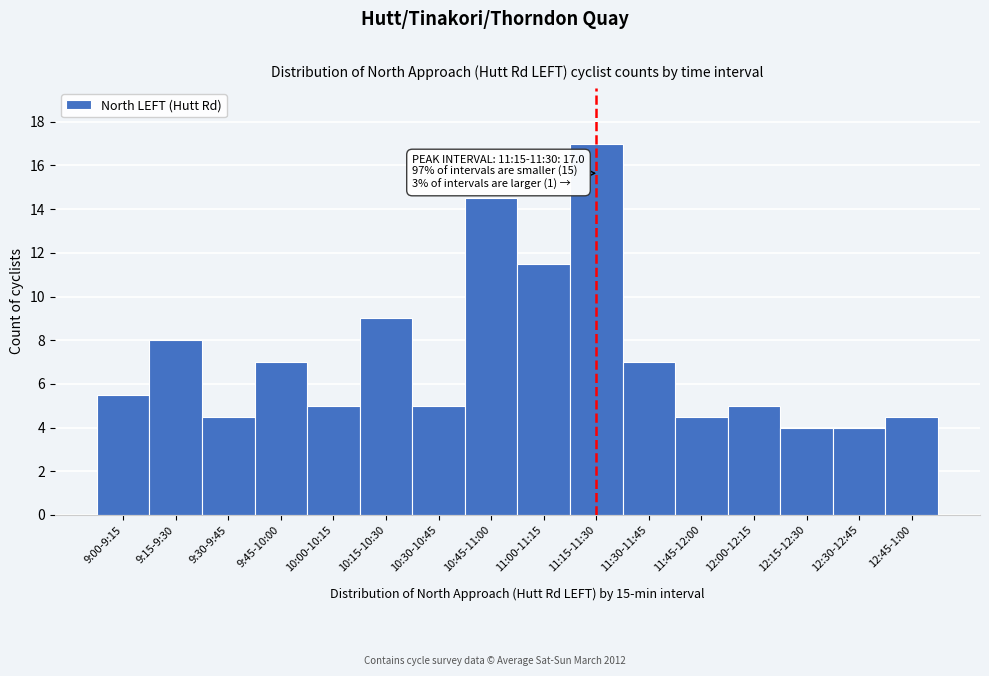

Reading right to left, transcribe all the data shown in this chart.

12:45-1:00=4.5	12:30-12:45=4.0	12:15-12:30=4.0	12:00-12:15=5.0	11:45-12:00=4.5	11:30-11:45=7.0	11:15-11:30=17.0	11:00-11:15=11.5	10:45-11:00=14.5	10:30-10:45=5.0	10:15-10:30=9.0	10:00-10:15=5.0	9:45-10:00=7.0	9:30-9:45=4.5	9:15-9:30=8.0	9:00-9:15=5.5